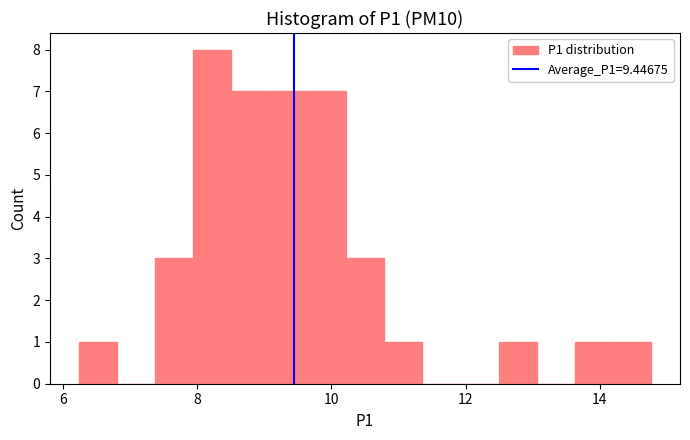

Read against the x-axis, roughly where is the centre of the tallest bar?

8.2